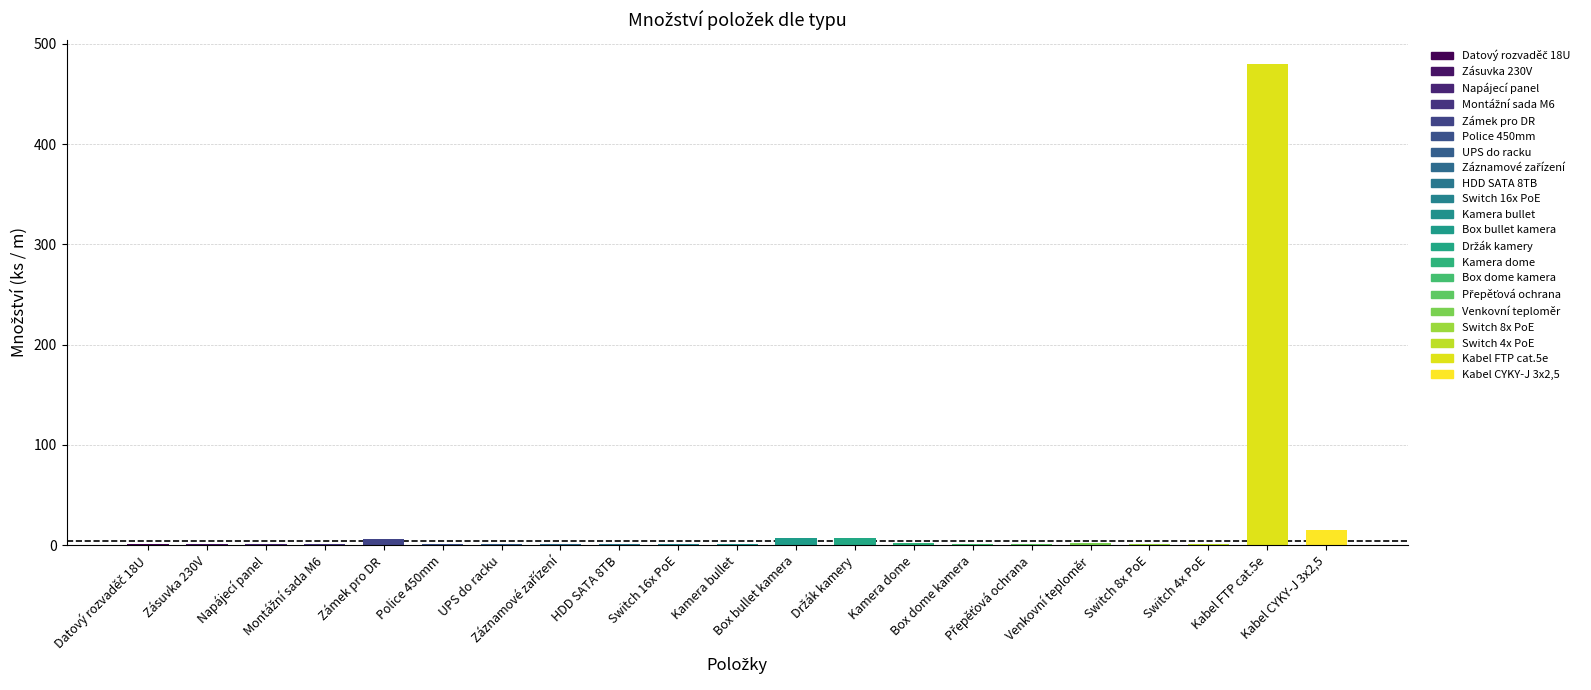

What is the maximum value shown in the chart?

480